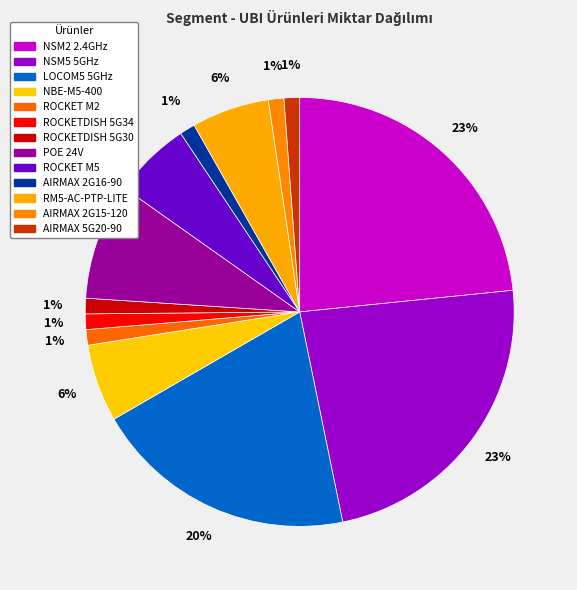

Do ROCKETDISH 5G34 and POE 24V together represent more than half of the pie?

No